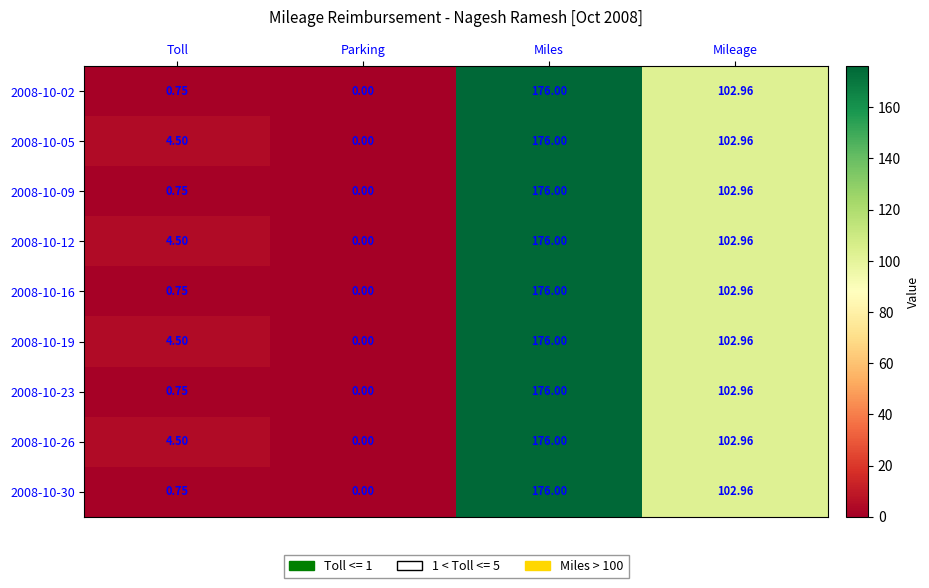

At which category is the sum across all series the highest?

Miles